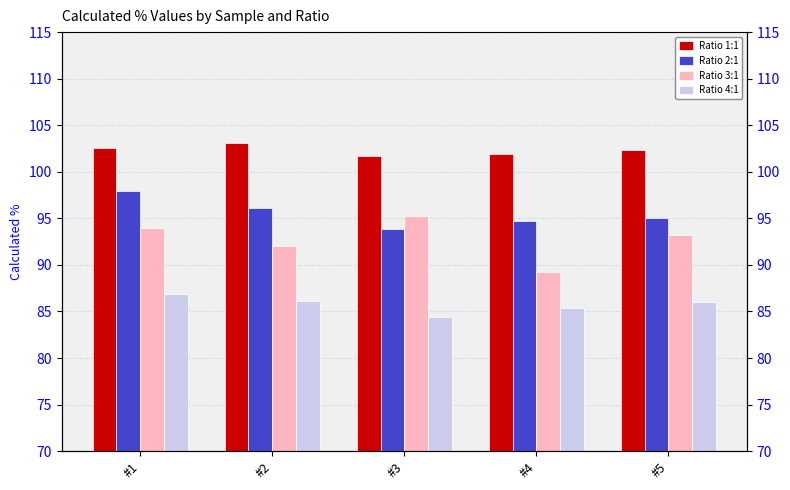

What is the difference between the maximum and minimum values in the Ratio 2:1 series?

4.1